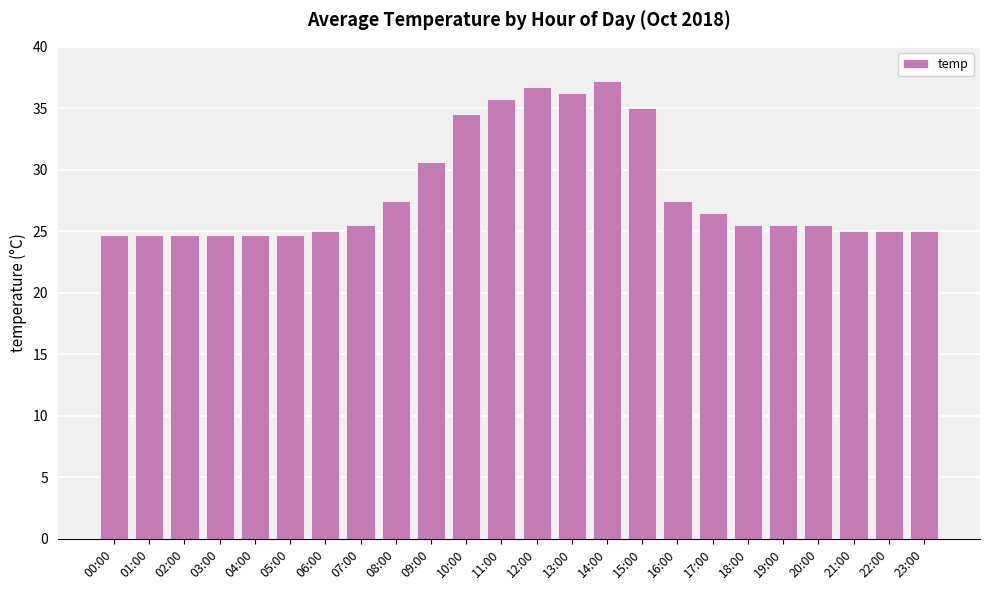

The chart shows a value of 48.2 at 10:00. True or false?

False